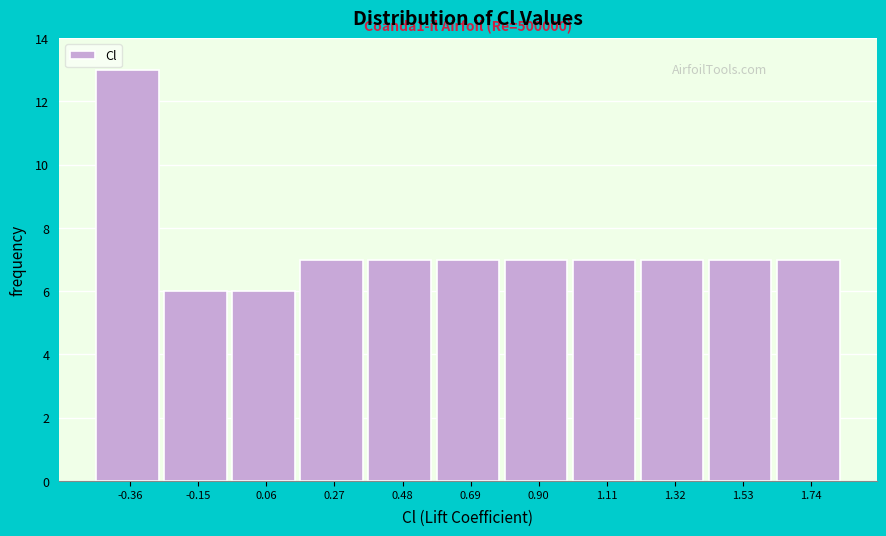

Which range on the x-axis has the tallest bar?

-0.45 to -0.25